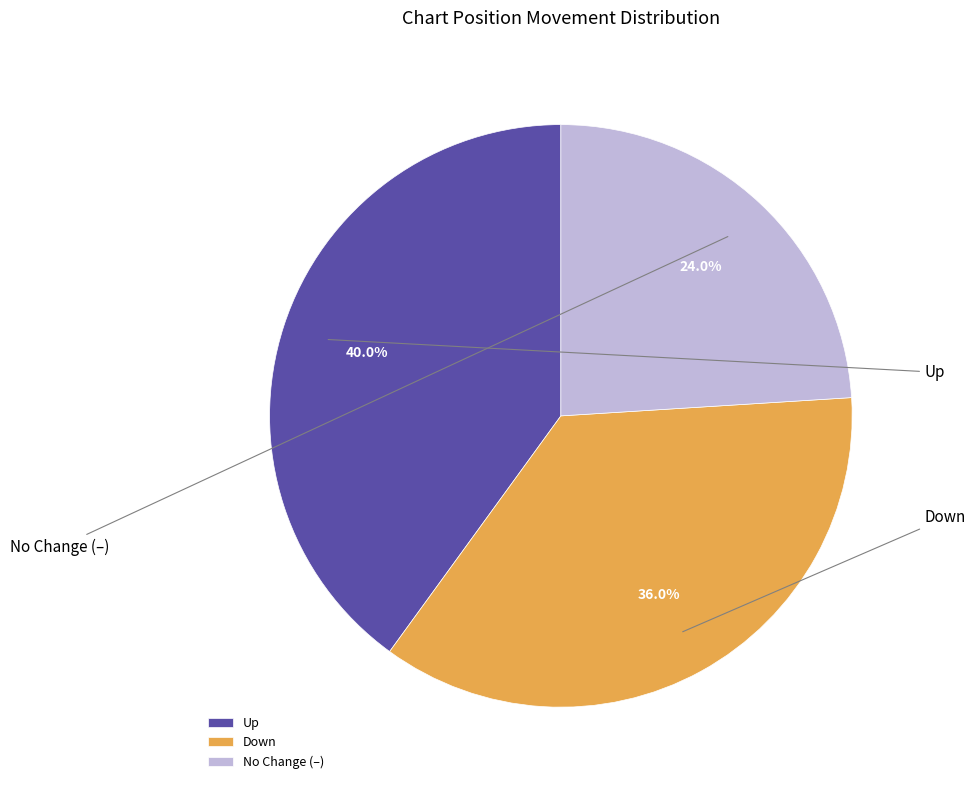

How many segments does this pie chart have?

3